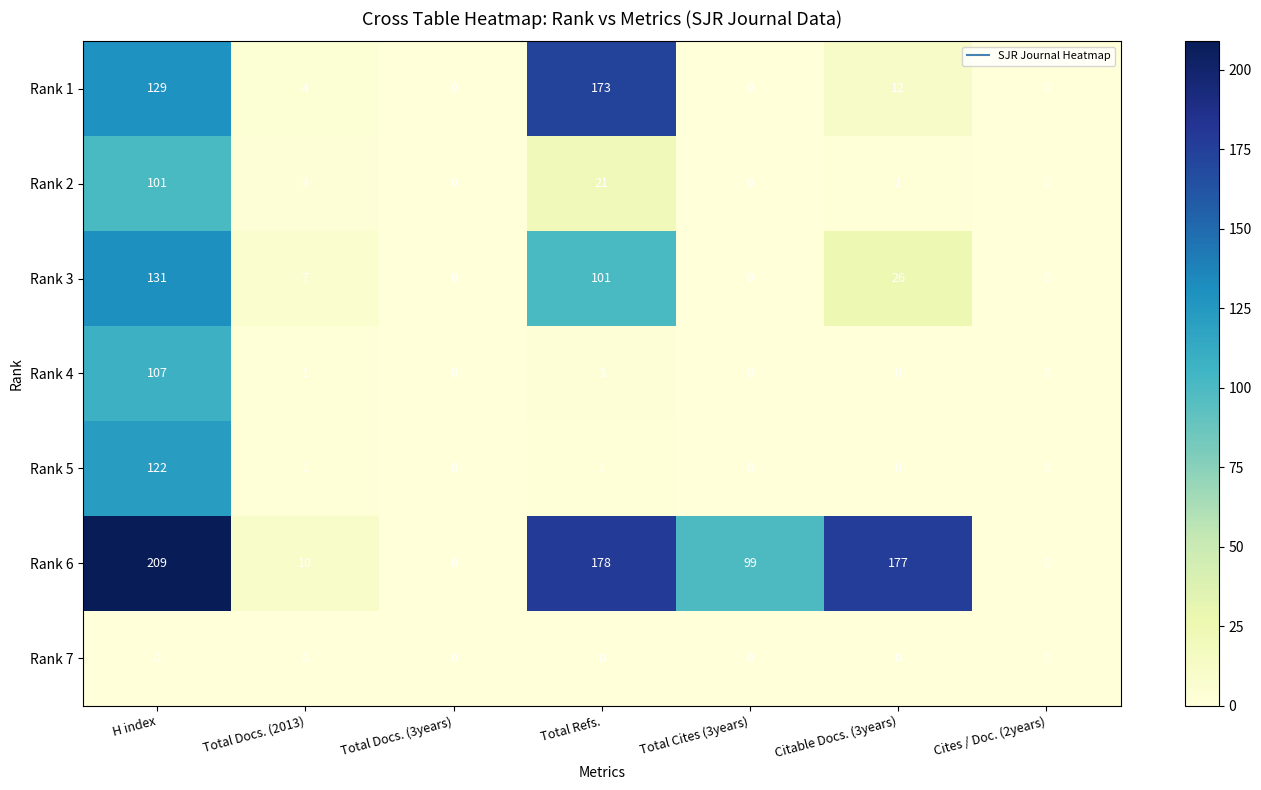

The value of Rank 2 at Total Docs. (3years) is -51. True or false?

False